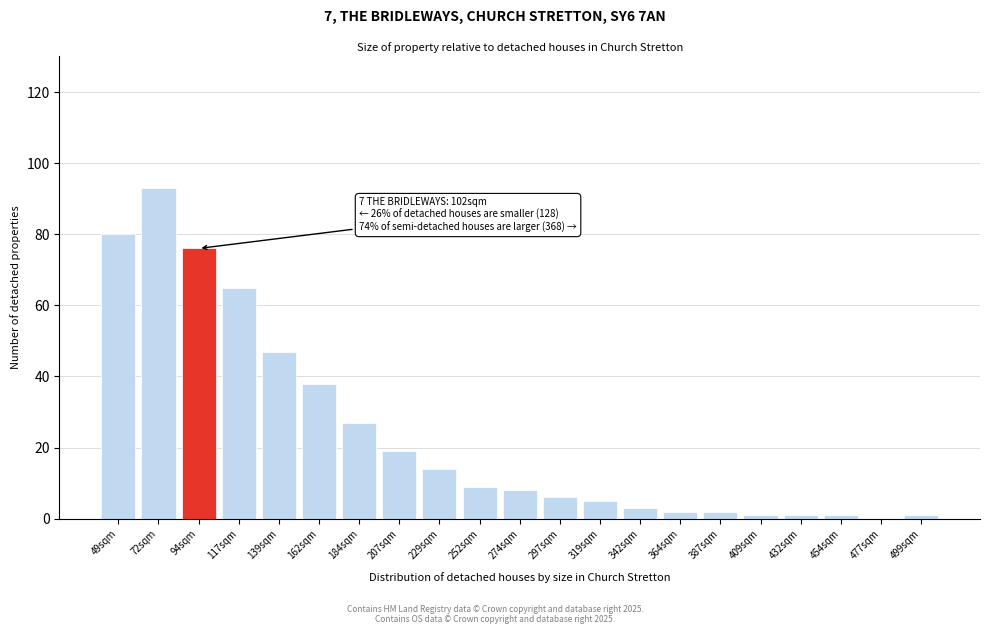

Reading left to right, extract all data points from this chart.

49sqm=80	72sqm=93	94sqm=76	117sqm=65	139sqm=47	162sqm=38	184sqm=27	207sqm=19	229sqm=14	252sqm=9	274sqm=8	297sqm=6	319sqm=5	342sqm=3	364sqm=2	387sqm=2	409sqm=1	432sqm=1	454sqm=1	477sqm=0	499sqm=1